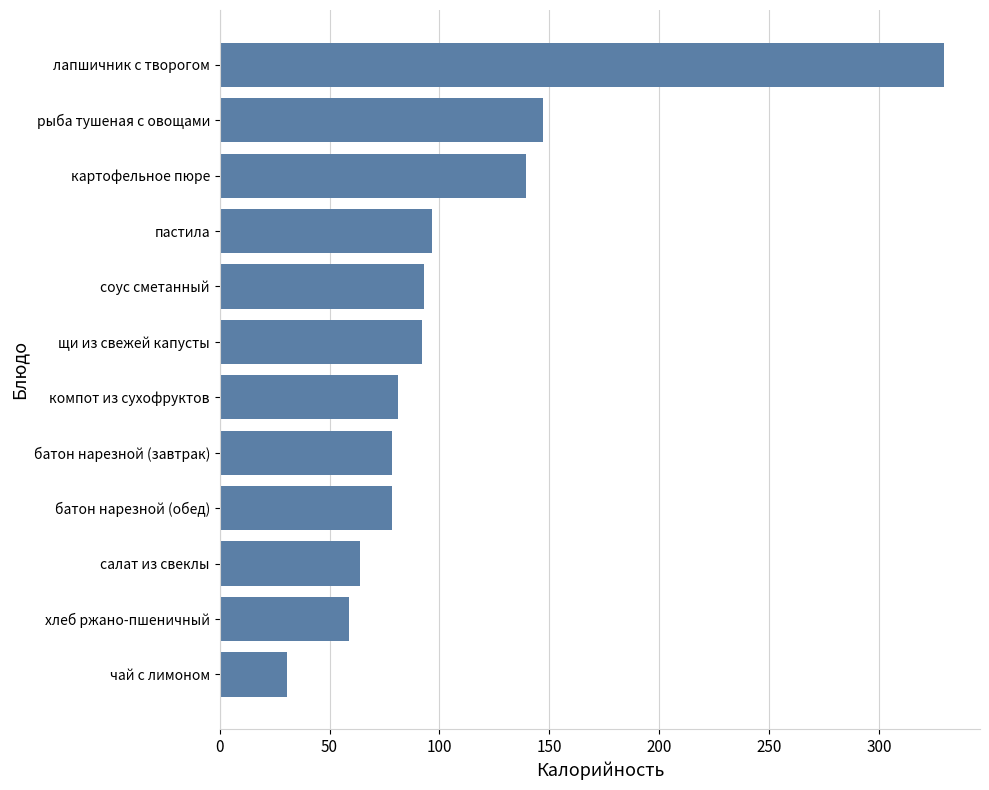

Between батон нарезной (обед) and пастила, which is larger?

пастила